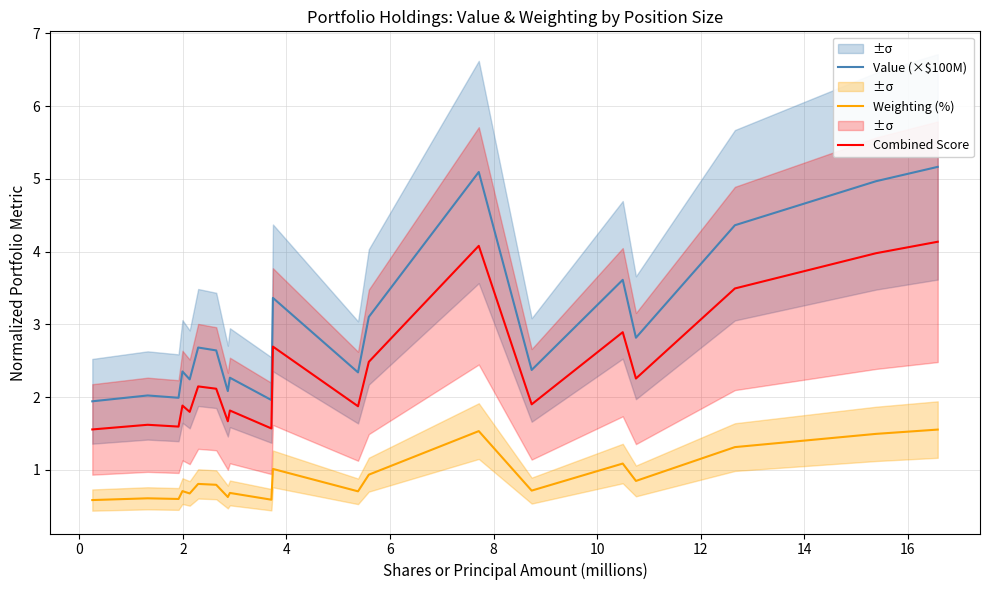

True or false: Value (×$100M) and Weighting (%) cross at least once.

False